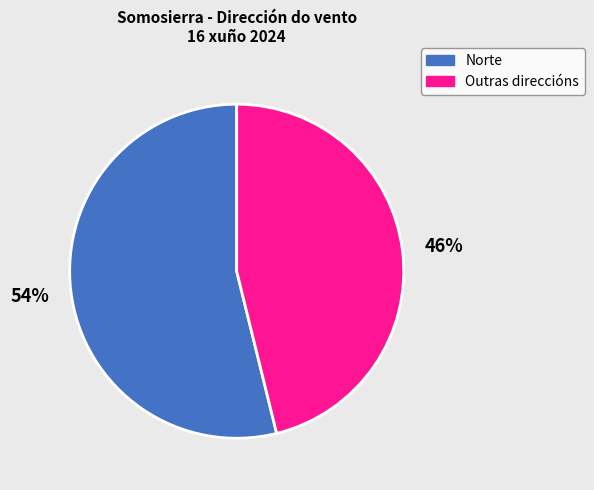

Does any single category account for the majority?

Yes